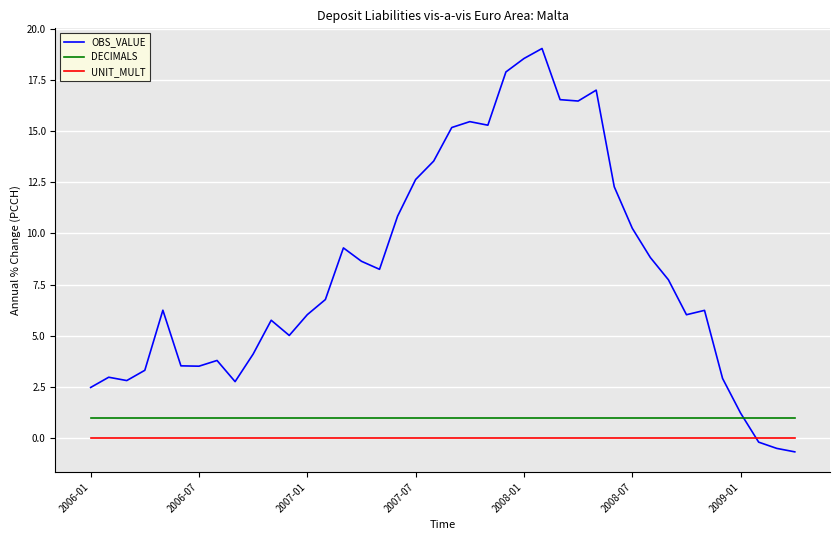

Which series has the largest range (max minus min)?

OBS_VALUE